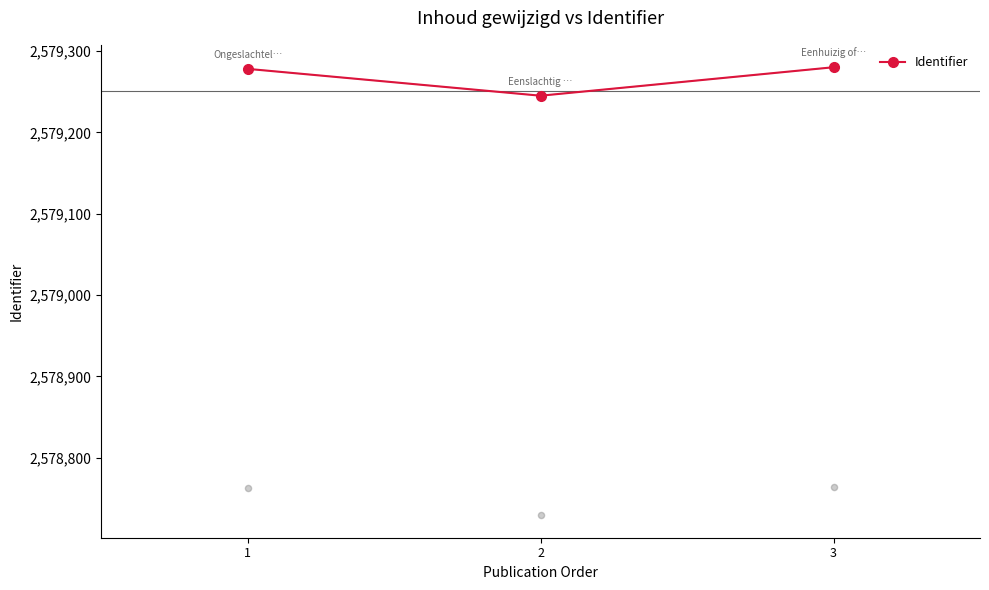

What is the change in value from 1 to 3?

+2